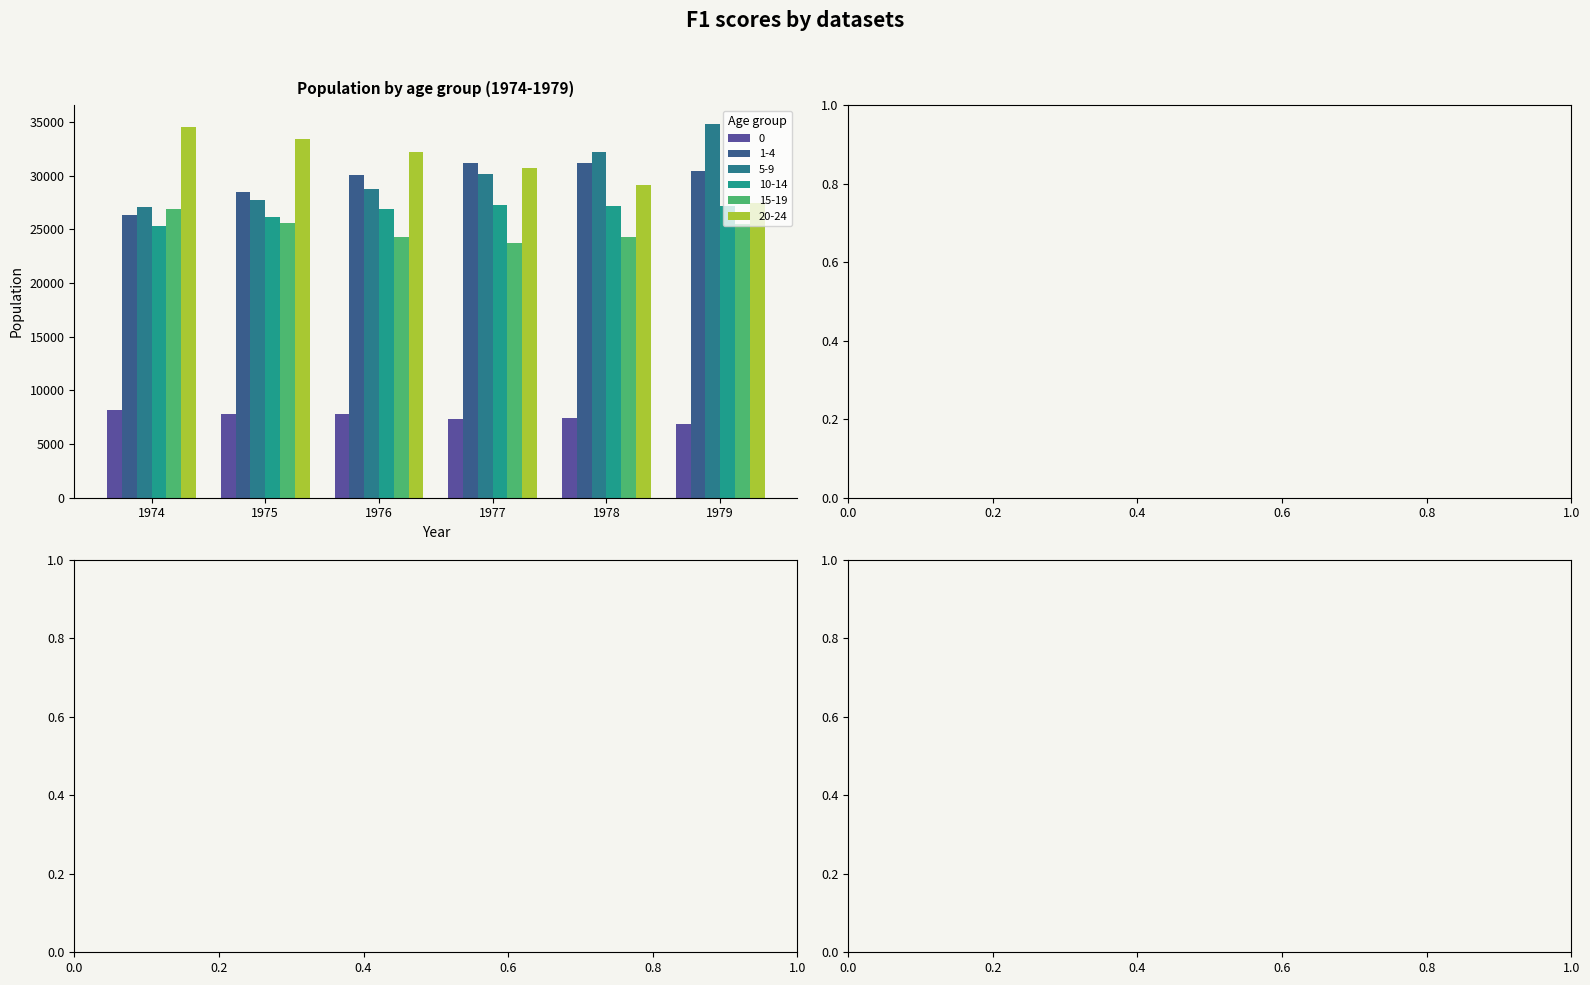

At which category is the sum across all series the highest?

1979